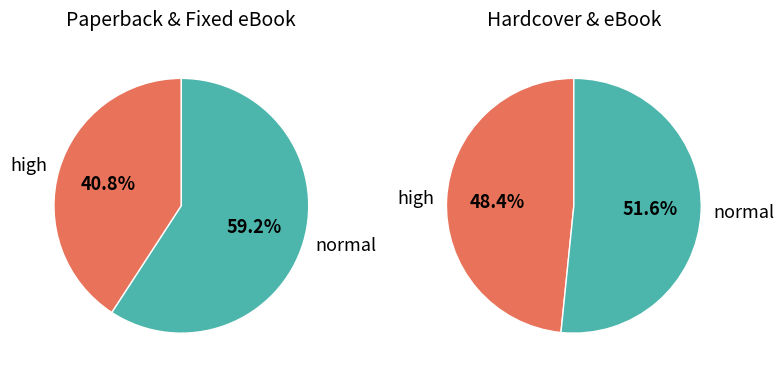

Count the number of slices in the pie.

4